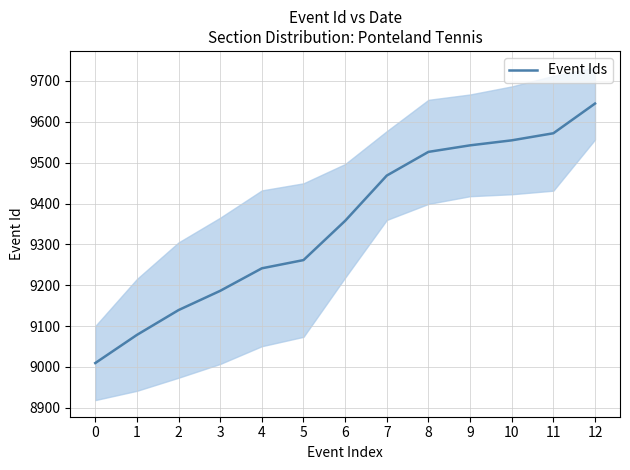

The value at 2 is 12787.6. True or false?

False